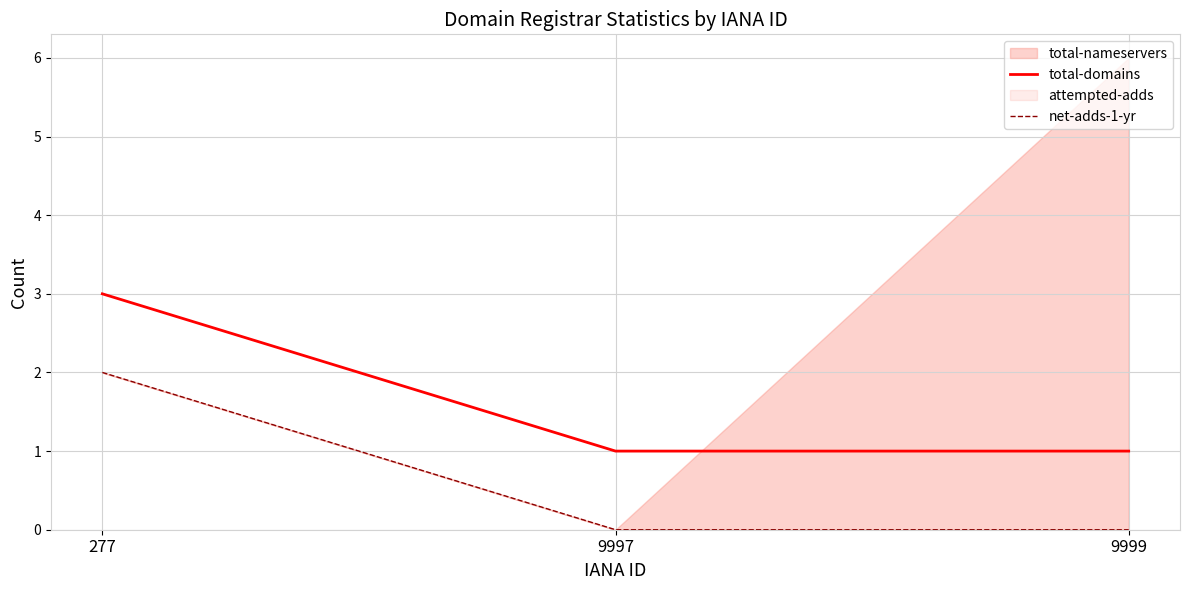

How many lines are shown in the chart?

2